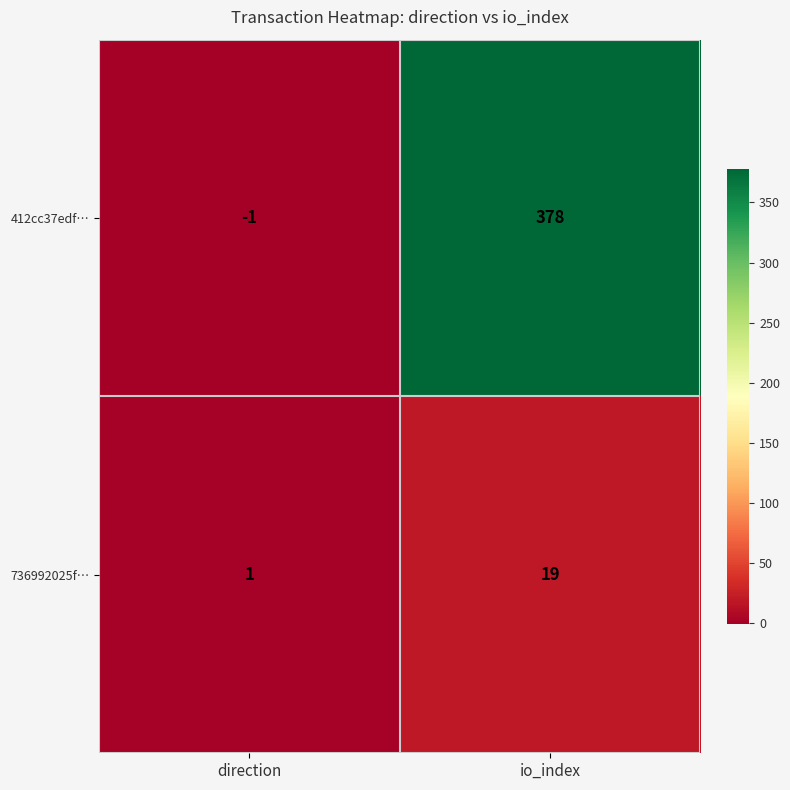

Is the value of 412cc37edf… at direction greater than the value of 736992025f… at io_index?

No